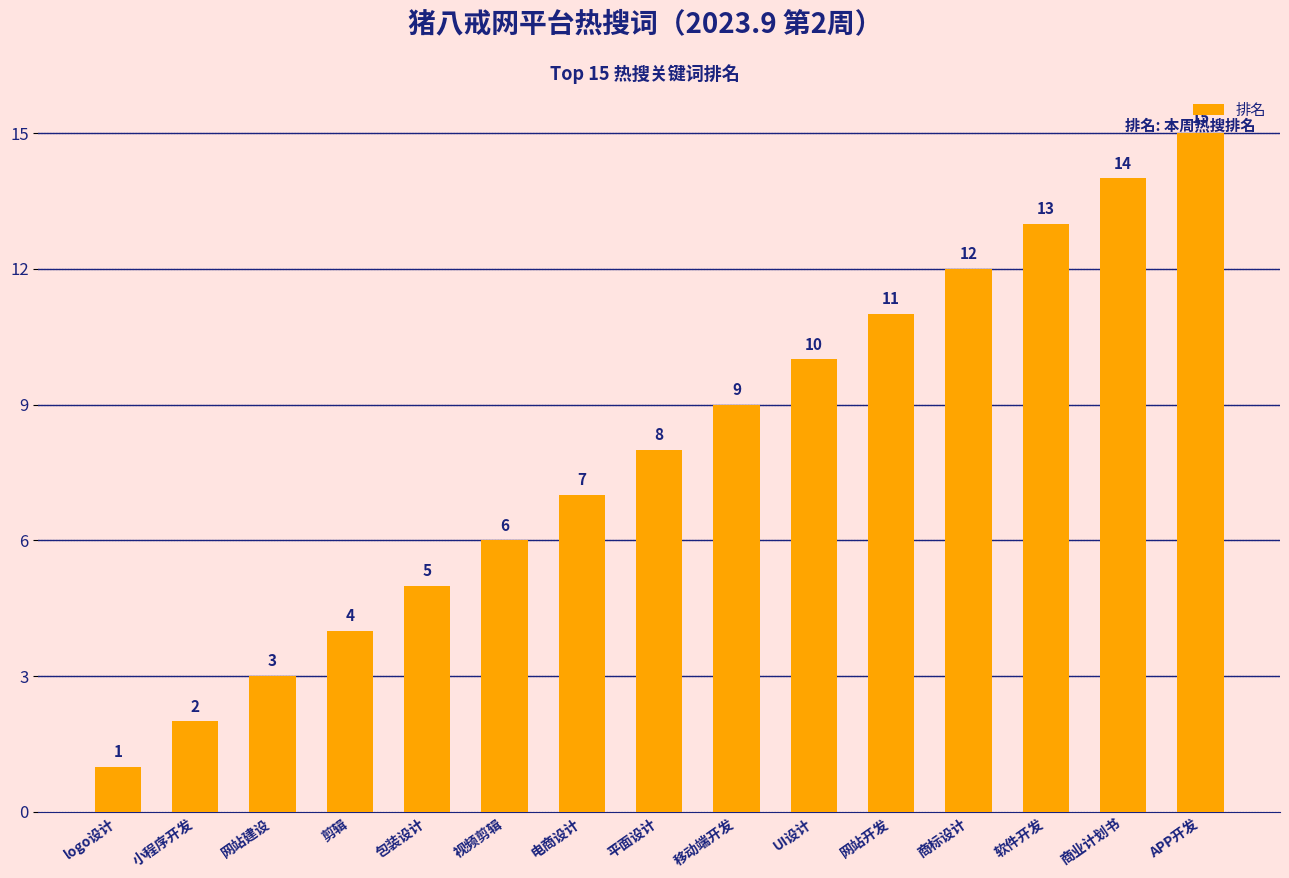

Does the chart contain stacked bars?

No